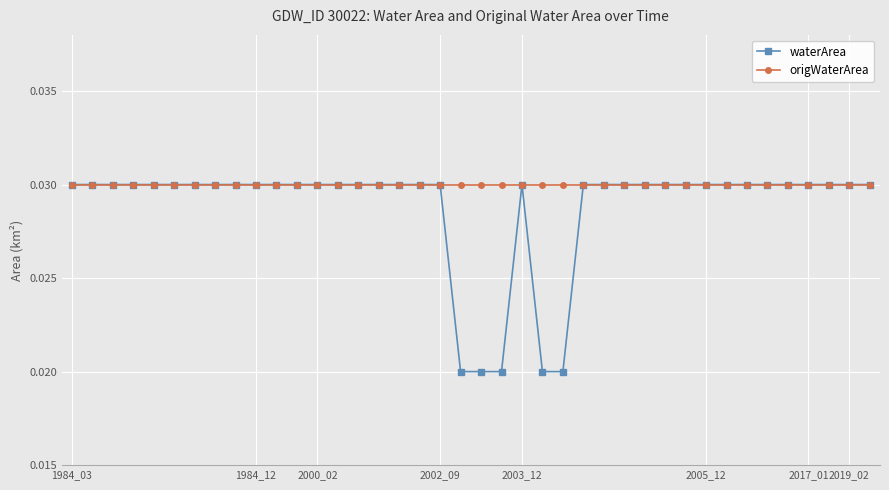

Rank the series by their average value, from highest to lowest.

origWaterArea, waterArea